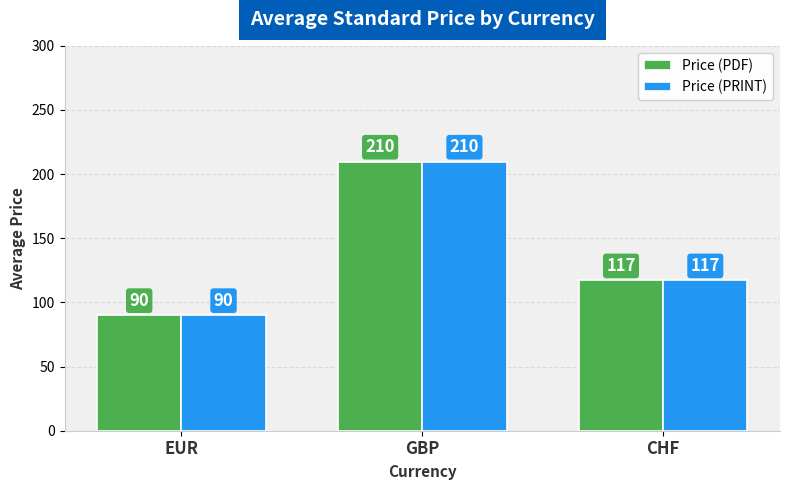

What is the average value of the Price (PDF) series?

138.9